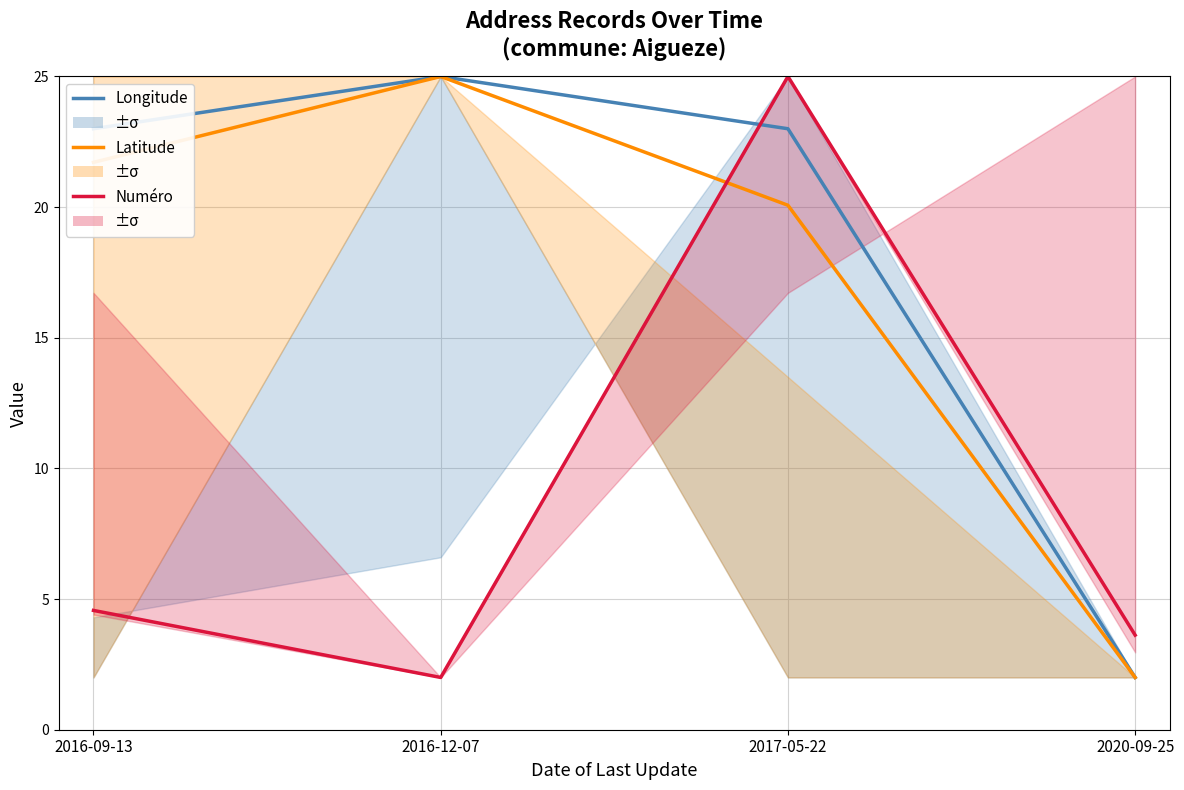

True or false: Latitude has more than 0 interior local peaks.

True